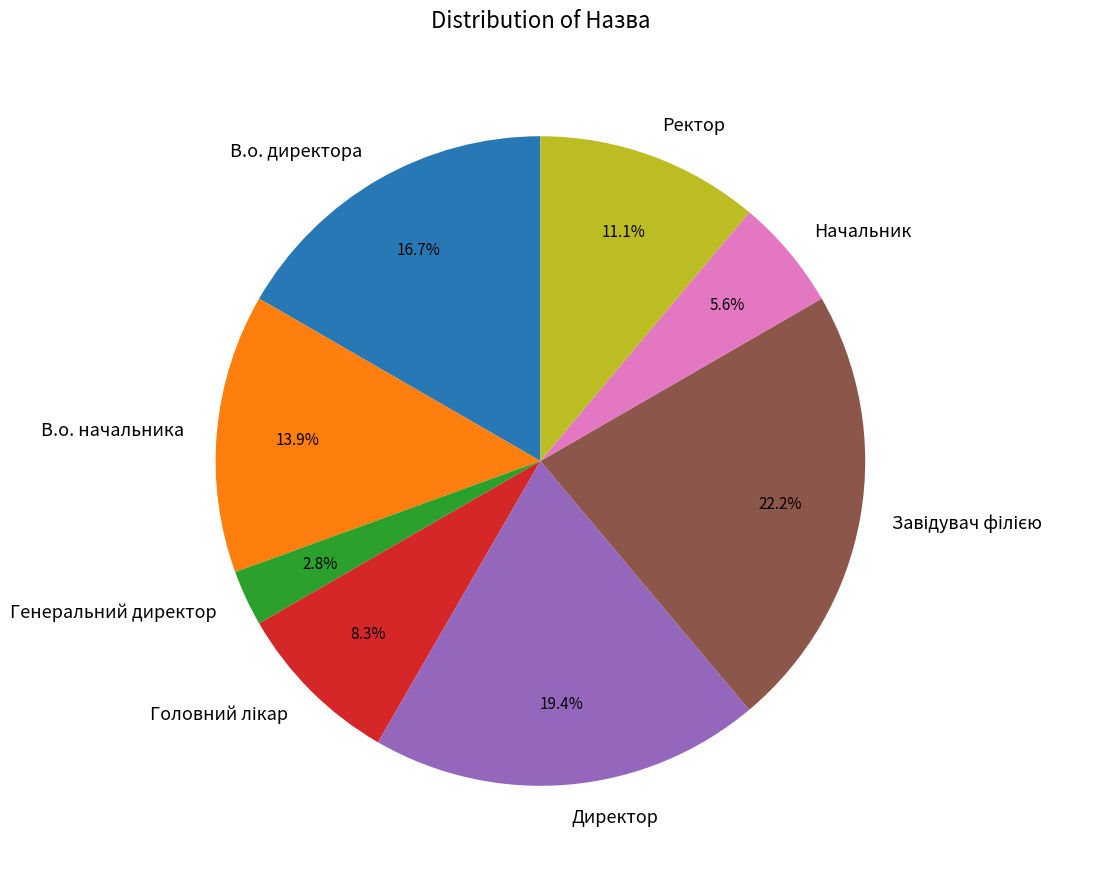

Do Ректор and Директор together represent more than half of the pie?

No